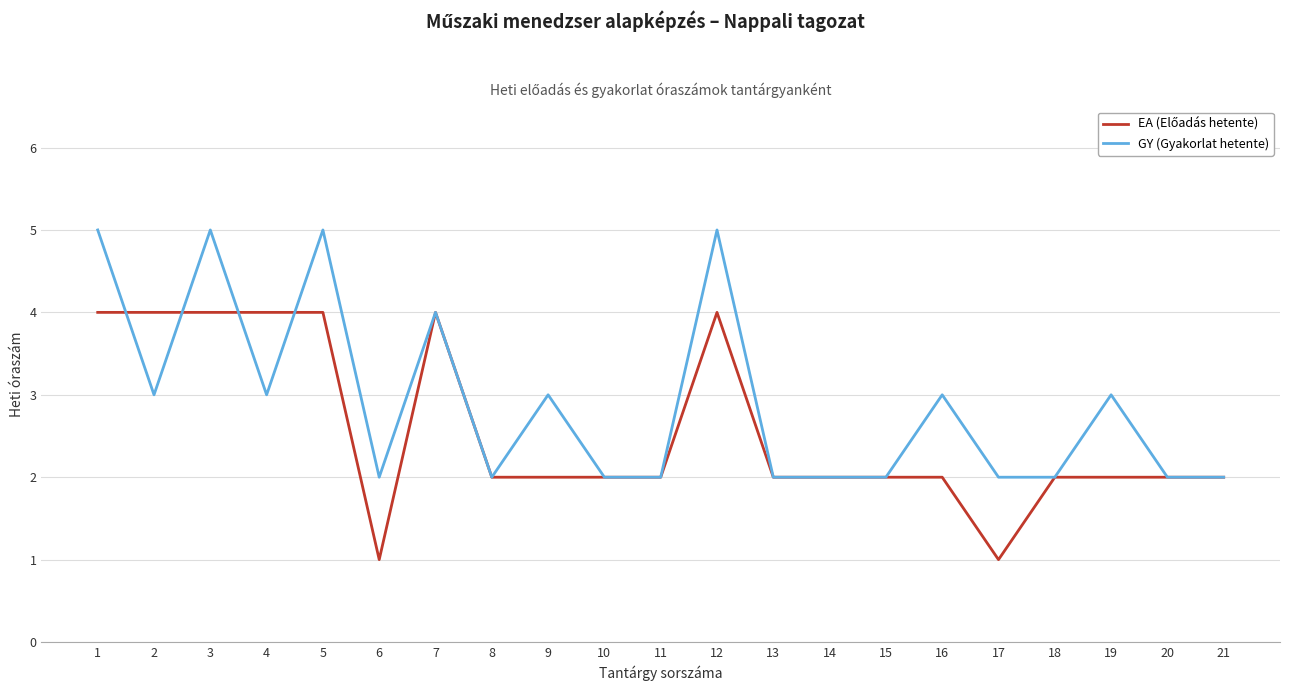

What is the greatest value displayed?

5